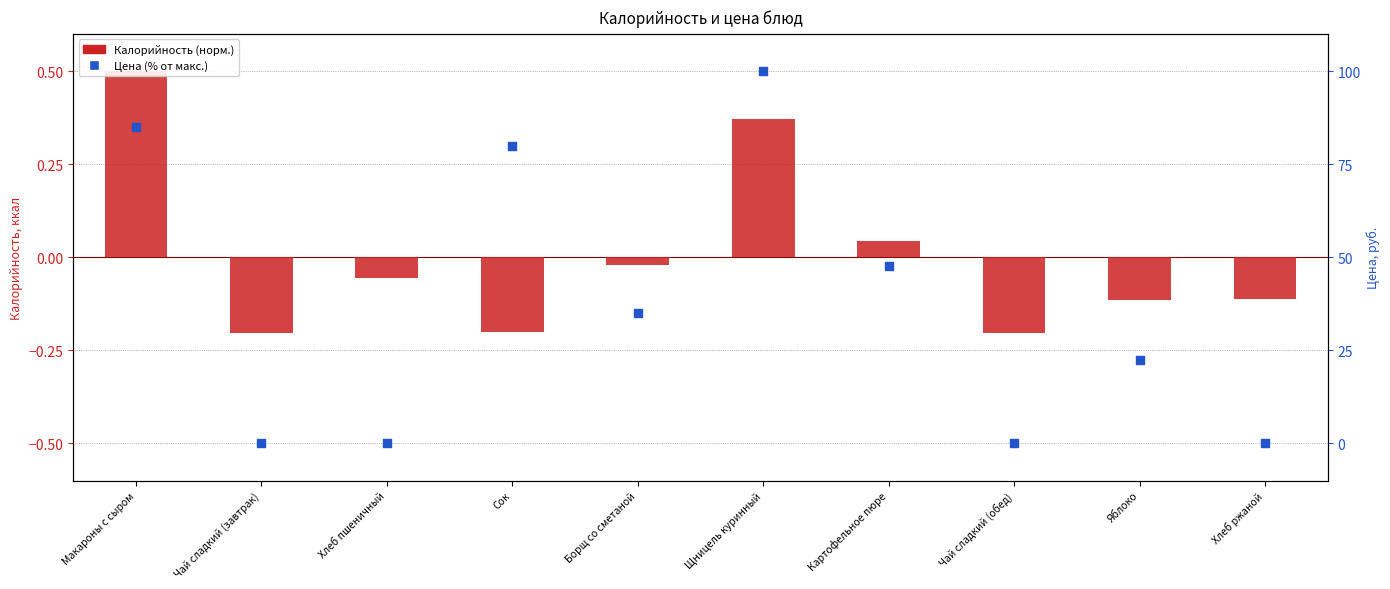

At how many categories does at least one series exceed 40?

4